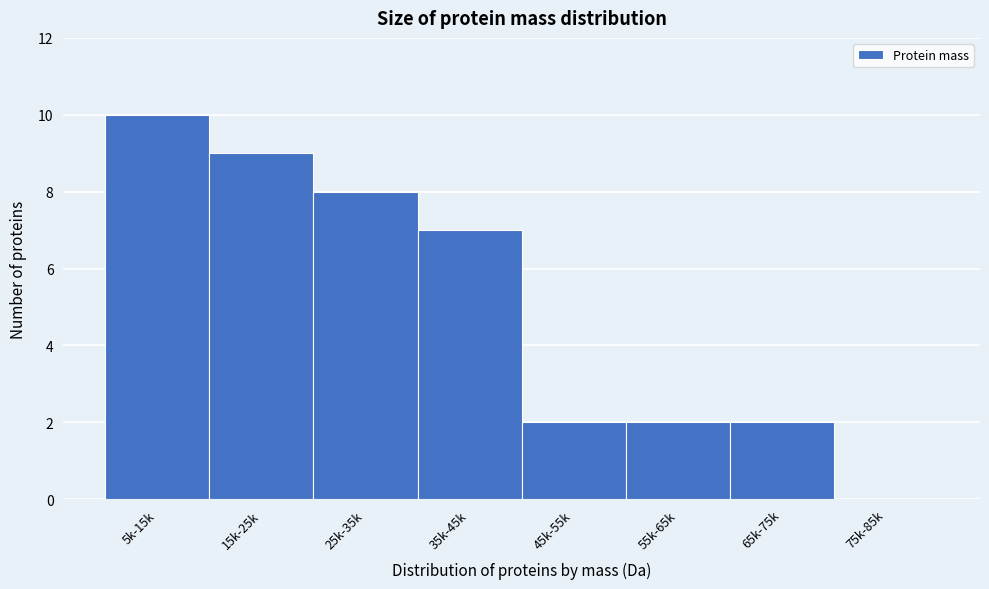

Reading left to right, what are all the values shown in this chart?

5k-15k=10	15k-25k=9	25k-35k=8	35k-45k=7	45k-55k=2	55k-65k=2	65k-75k=2	75k-85k=0